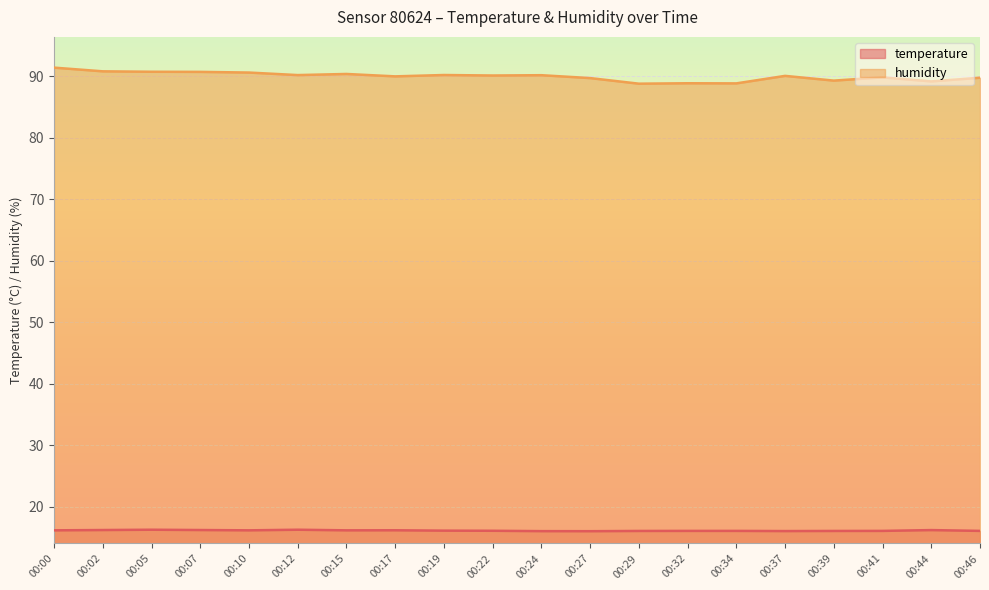

Where is temperature nearest to the value 16?

00:24